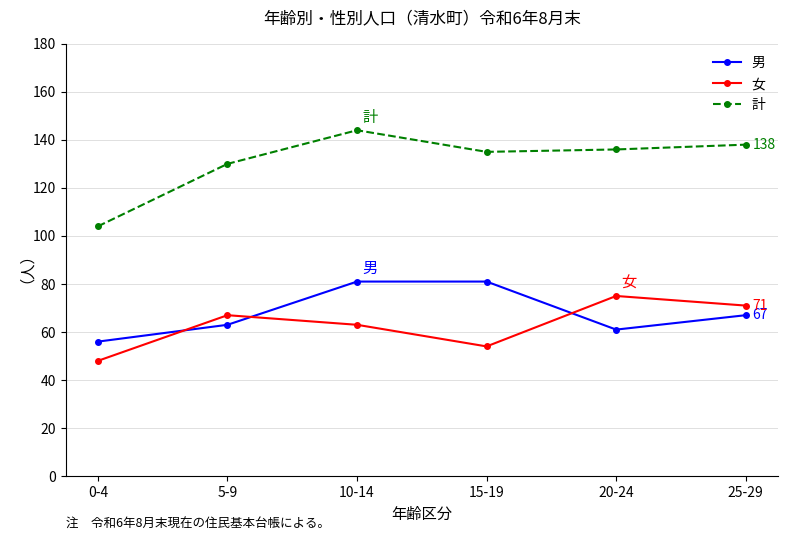

Between 5-9 and 15-19, which series saw the biggest shift?

男